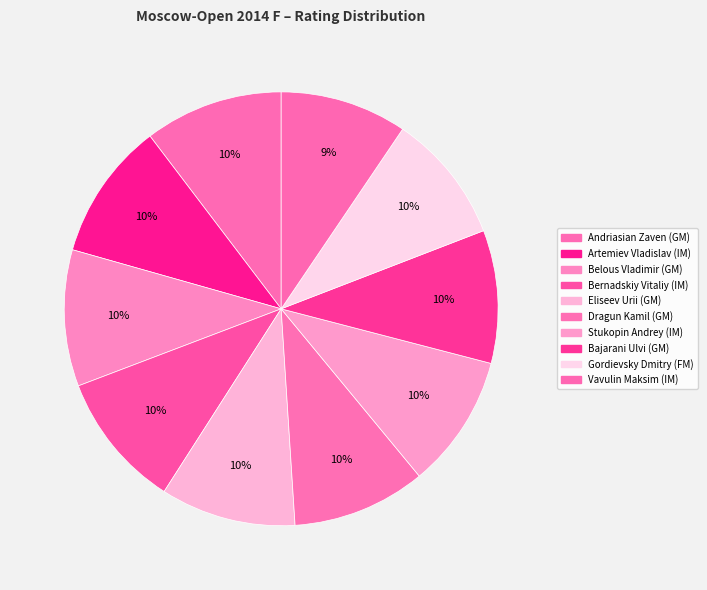

Count the number of slices in the pie.

10